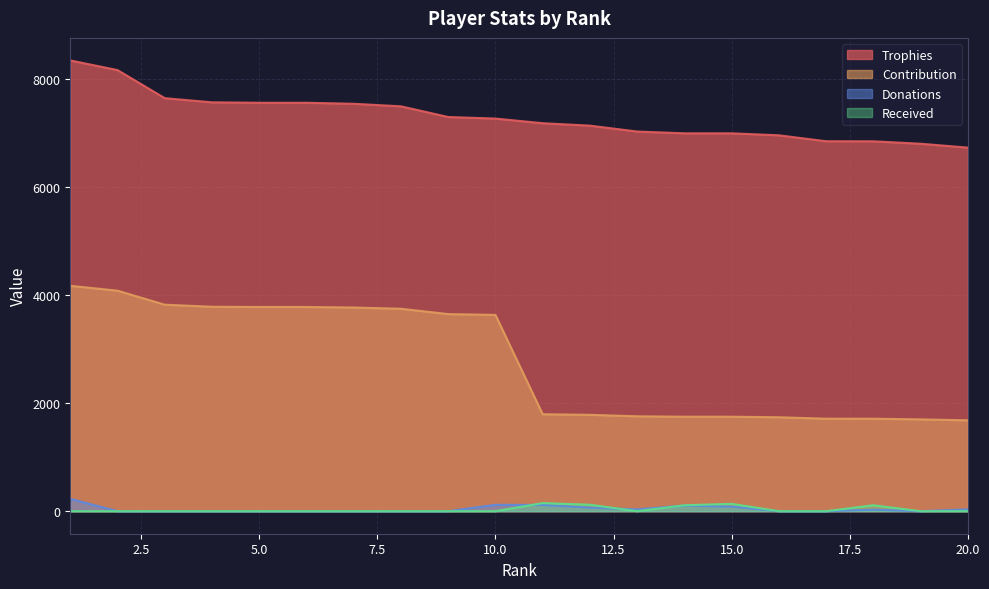

Does the chart have visible grid lines?

Yes